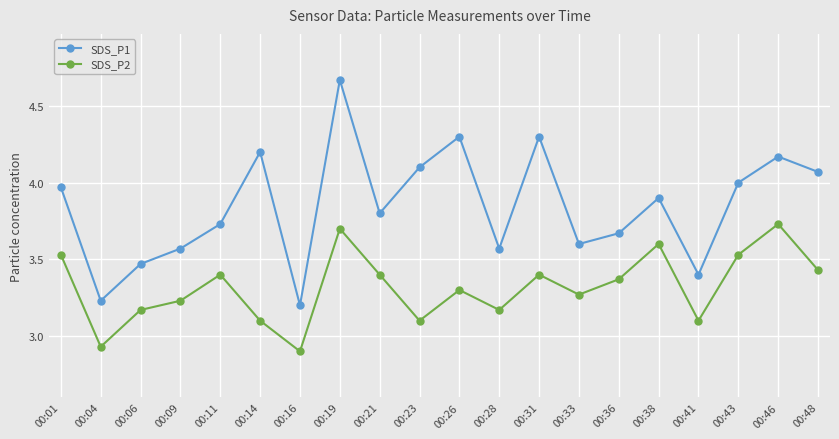

The SDS_P1 series shows 3.9 at 00:38. True or false?

True